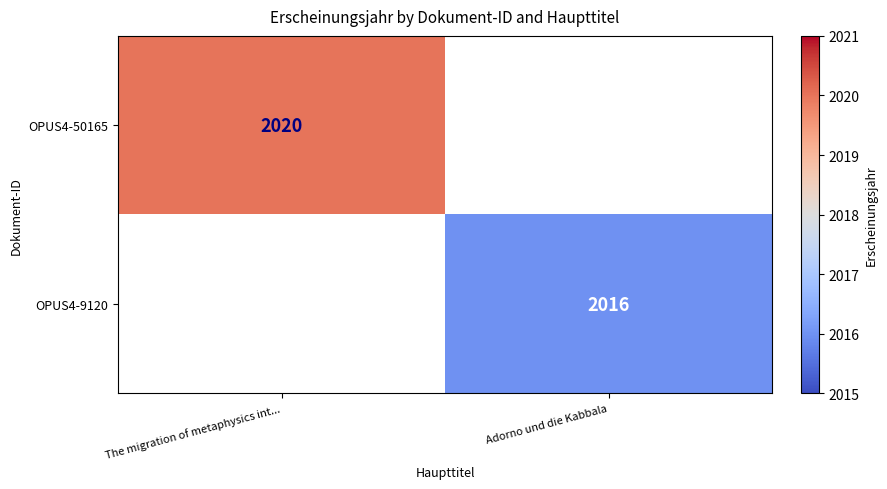

The value of OPUS4-50165 at The migration of metaphysics int... is 2020. True or false?

True